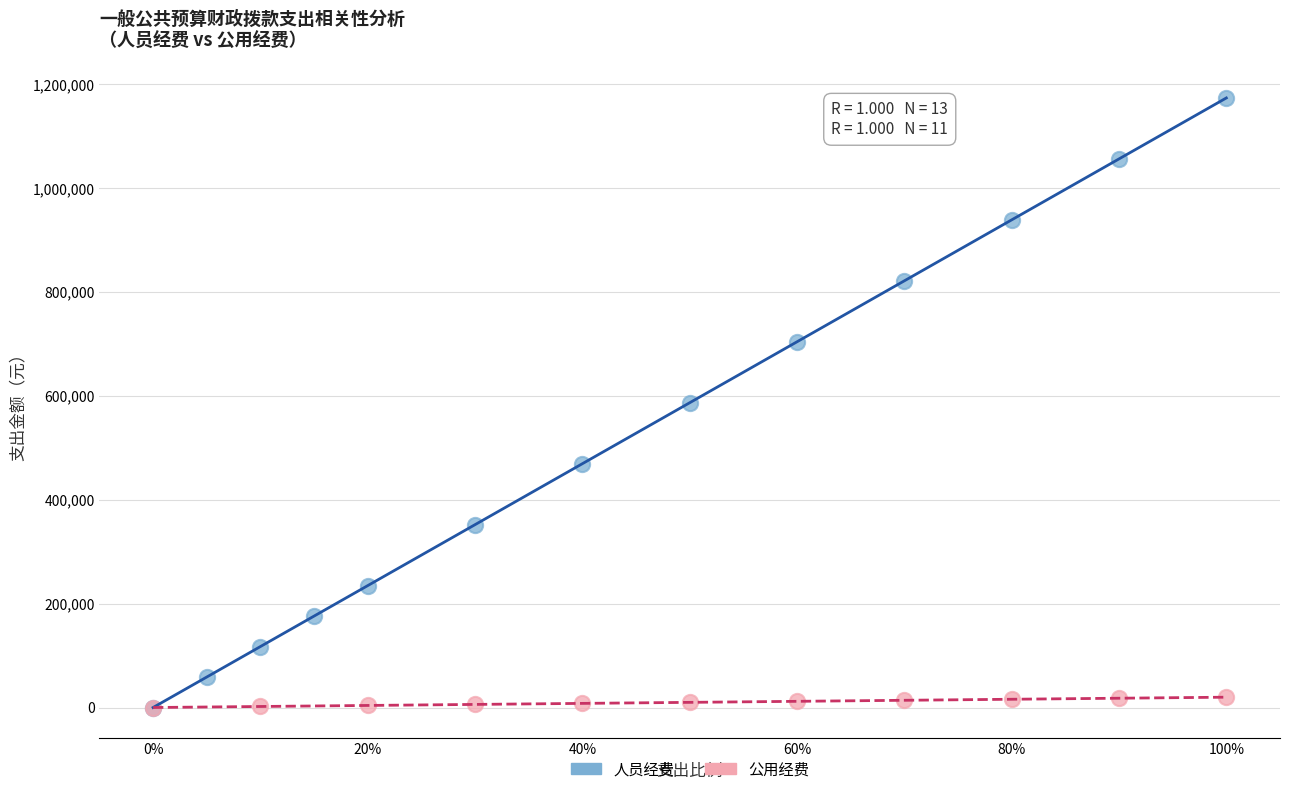

Which series has the largest Y range (max minus min)?

人员经费